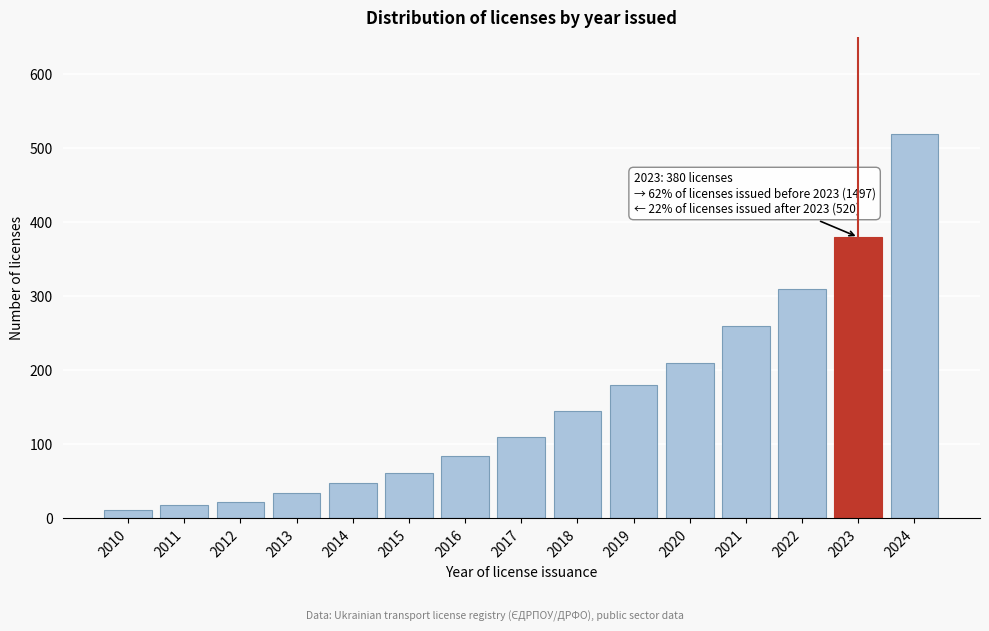

Reading left to right, list all the values displayed in this chart.

2010=12	2011=18	2012=22	2013=35	2014=48	2015=62	2016=85	2017=110	2018=145	2019=180	2020=210	2021=260	2022=310	2023=380	2024=520